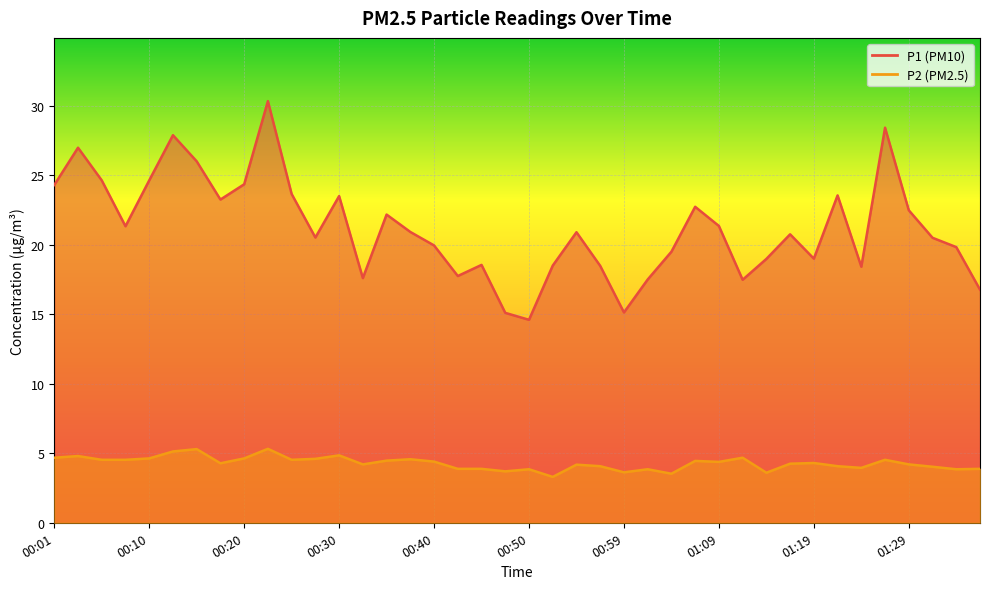

What is the approximate value of P2 at 00:08?

4.5